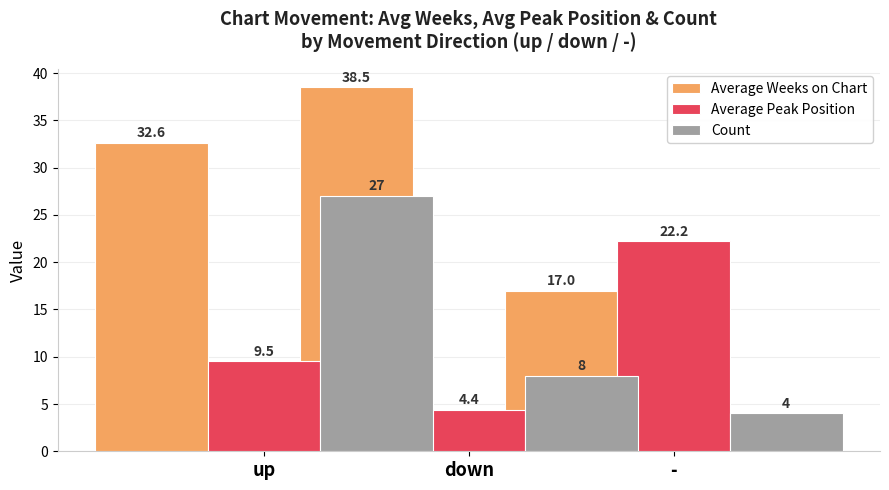

Are the bars grouped side by side (vs. stacked)?

Yes